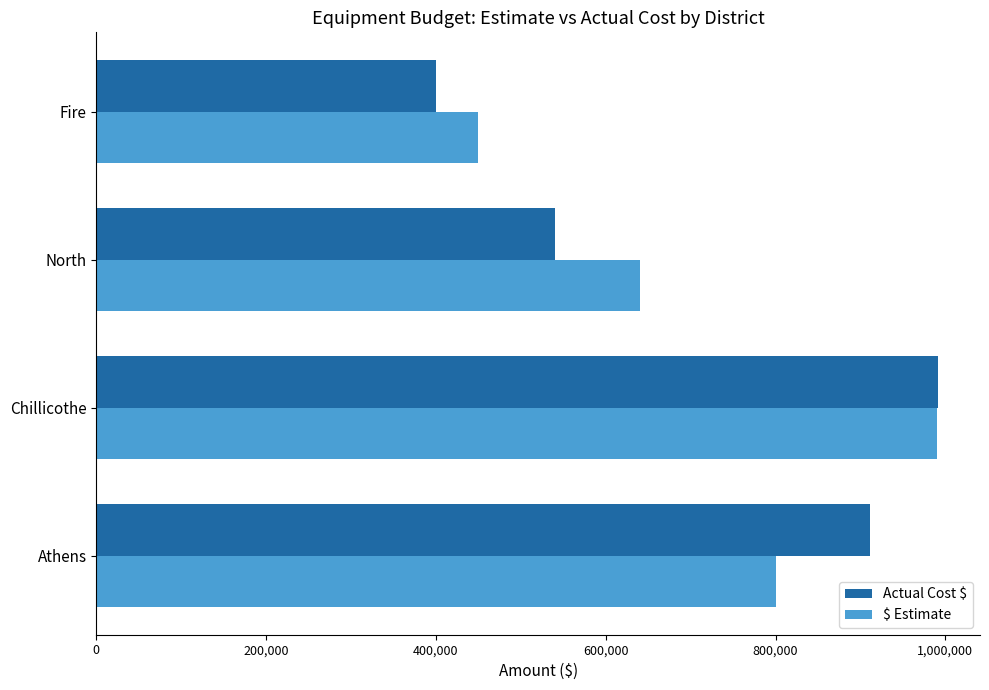

What is the maximum value shown in the chart?

991294.4